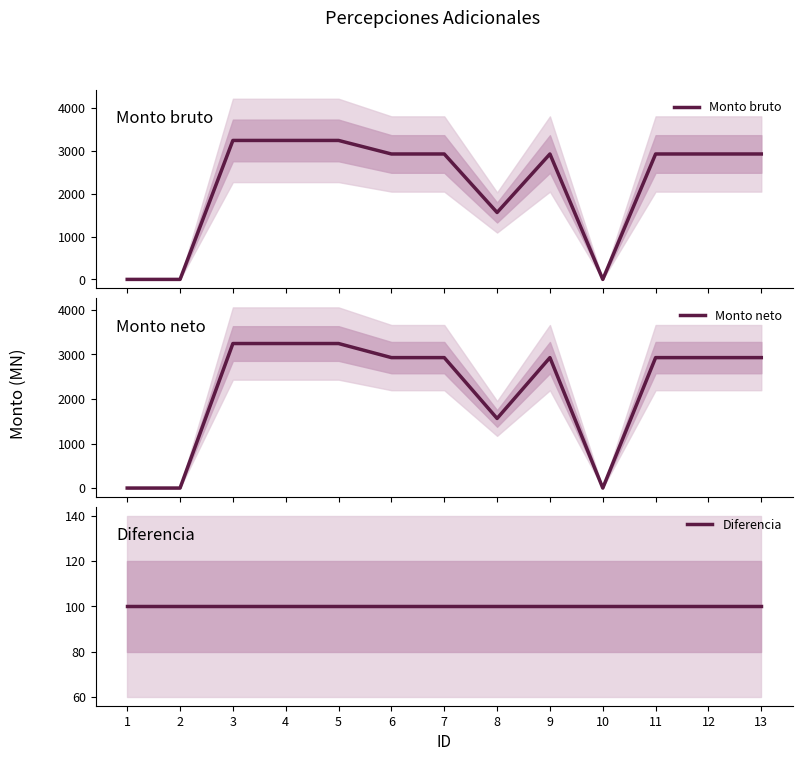

Reading left to right, extract all data points from this chart.

Monto bruto: 0.0	0.0	3244.4	3244.4	3244.4	2928.3	2928.3	1562.2	2928.3	0.0	2928.3	2928.3	2928.3
Monto neto: 0.0	0.0	3244.4	3244.4	3244.4	2928.3	2928.3	1562.2	2928.3	0.0	2928.3	2928.3	2928.3
Diferencia: 100.0	100.0	100.0	100.0	100.0	100.0	100.0	100.0	100.0	100.0	100.0	100.0	100.0